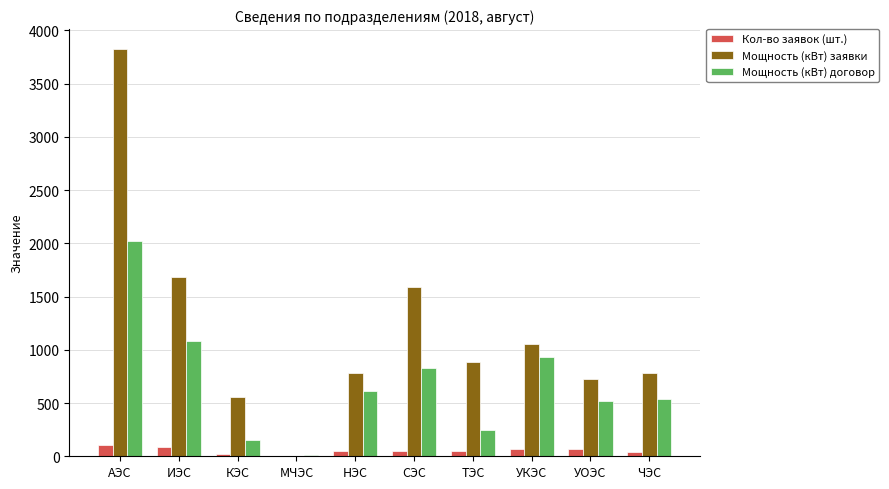

Which category has the highest value in the Мощность (кВт) договор series?

АЭС